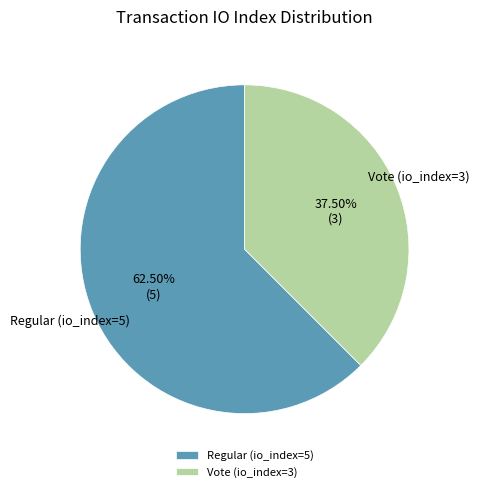

Combined, do Vote (io_index=3) and Regular (io_index=5) account for over 50%?

Yes